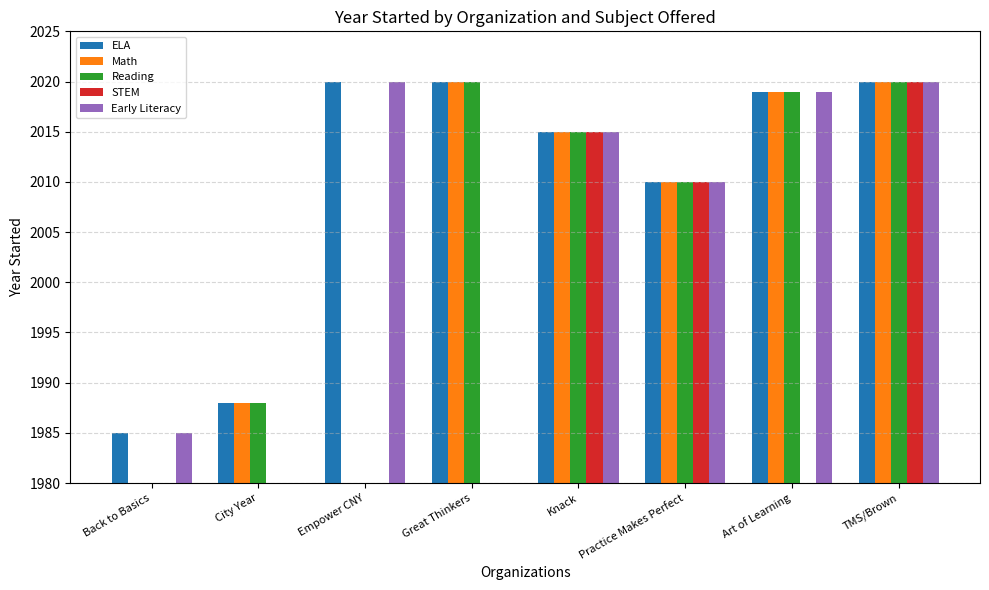

What is the label of the 1st bar from the right?

TMS/Brown